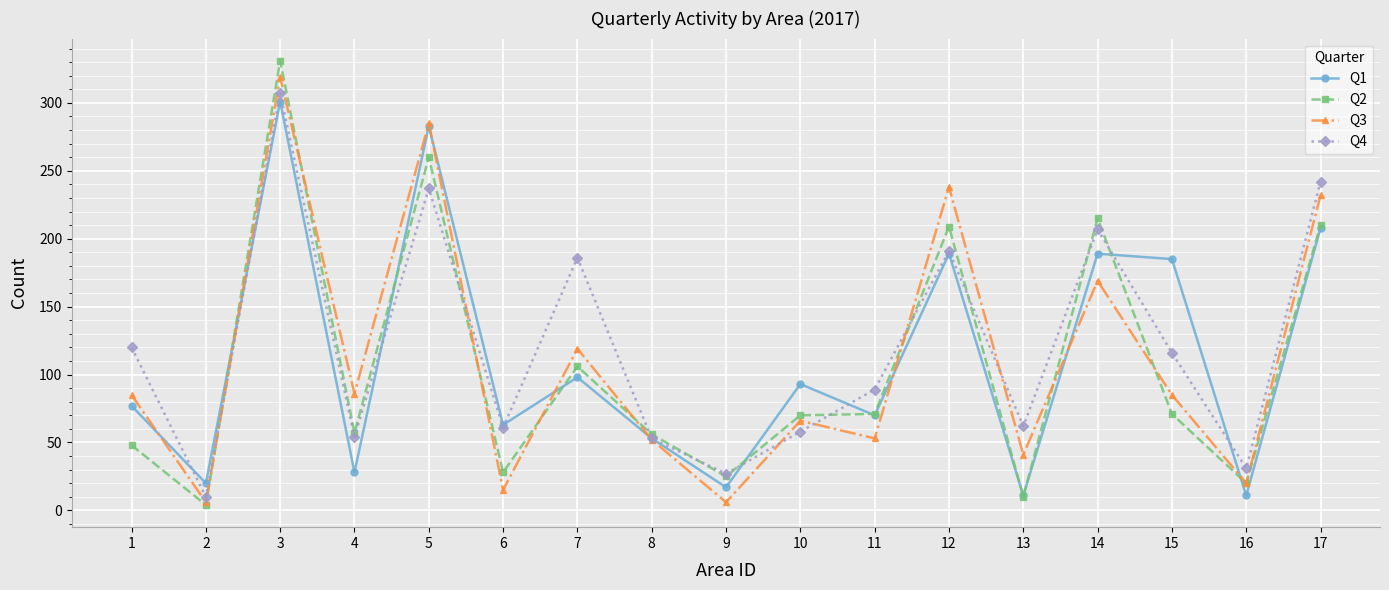

How many data points in Q2 are less than 70?

8